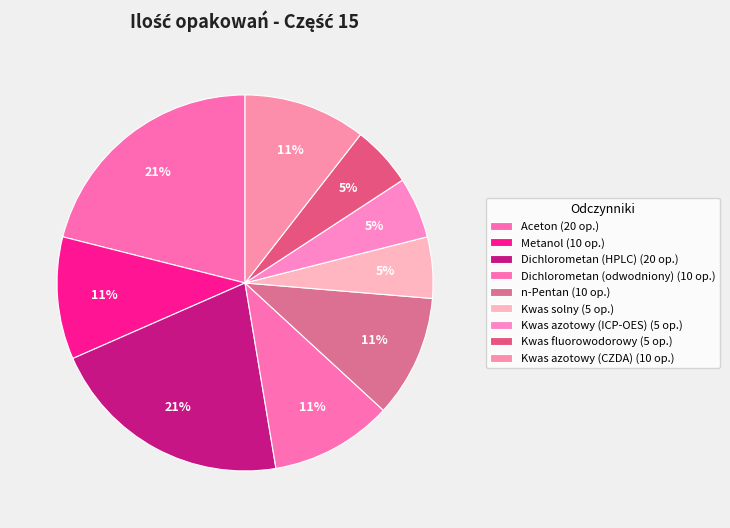

Approximately how many times larger is the value at Dichlorometan (HPLC) compared to Aceton?

1.0